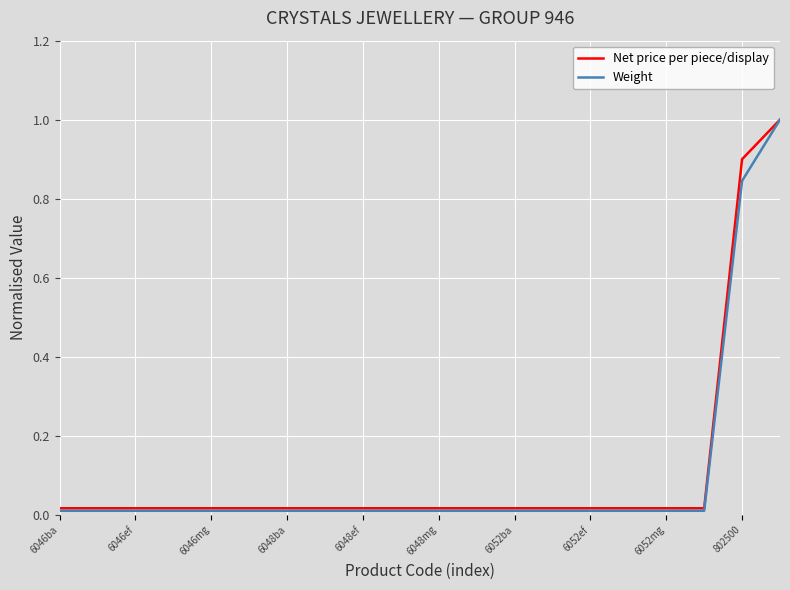

What is the maximum value shown in the chart?

1.0